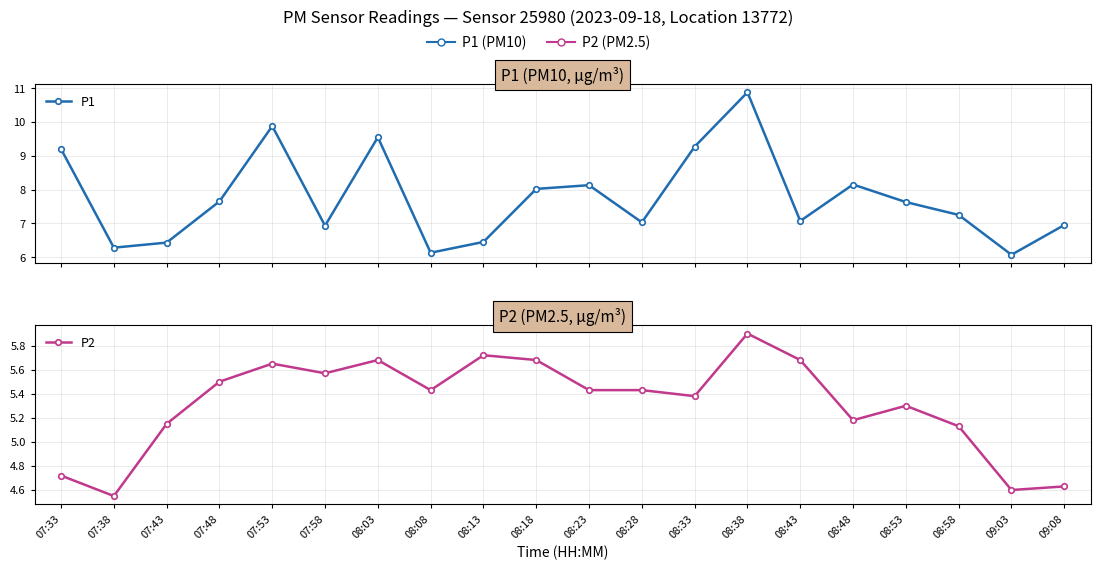

What is the value of the P1 point at the 12th from the left?

7.0